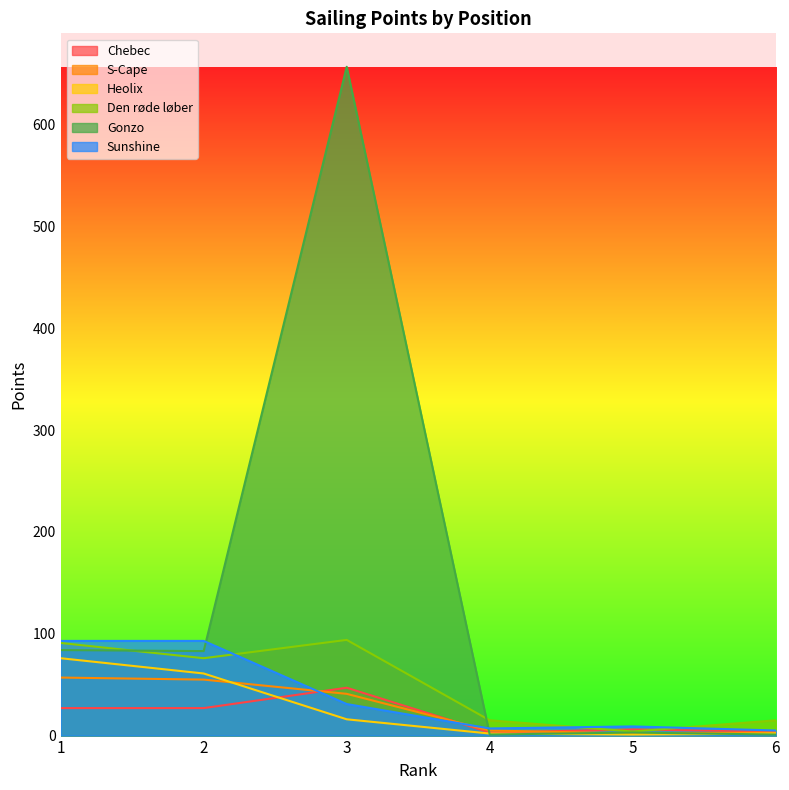

Does the chart display data point markers on the line(s)?

No